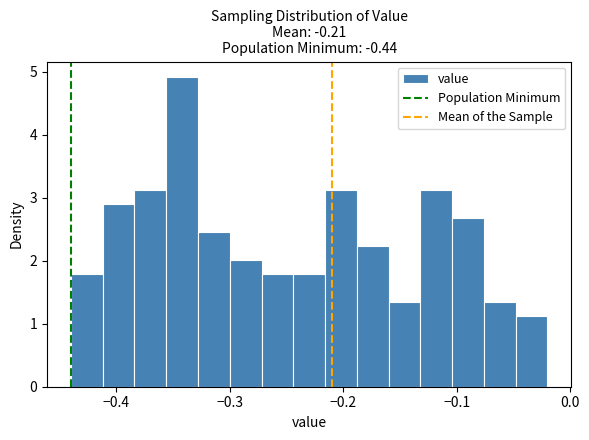

Around what value on the x-axis is the tallest bar? Give the approximate position of its centre, as read against the axis.

-0.34